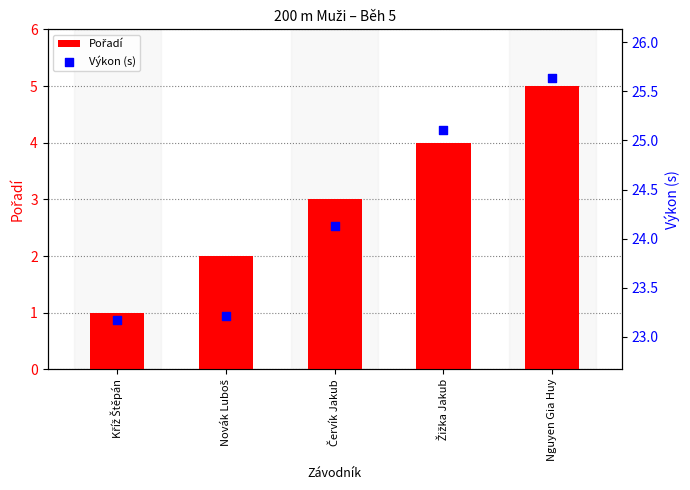

Is the value of Pořadí at Novák Luboš greater than the value of Výkon (s) at Červík Jakub?

No